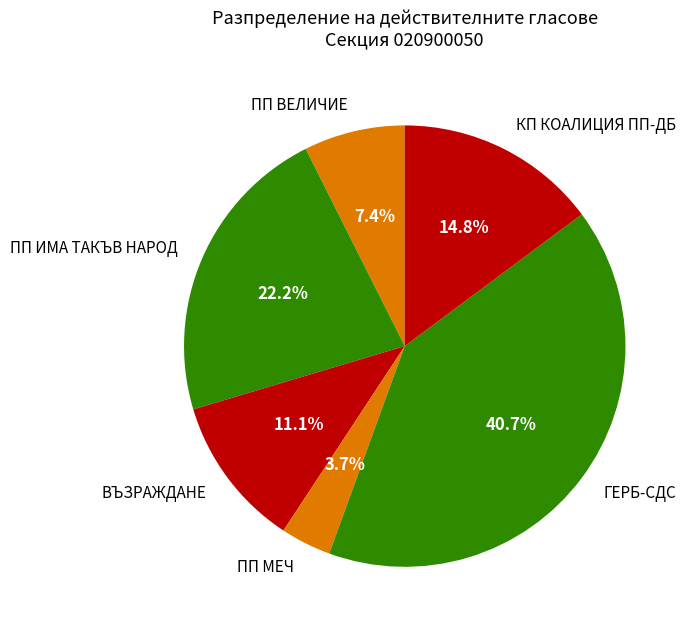

Rank the categories by value from highest to lowest.

ГЕРБ-СДС, ПП ИМА ТАКЪВ НАРОД, КП КОАЛИЦИЯ ПП-ДБ, ВЪЗРАЖДАНЕ, ПП ВЕЛИЧИЕ, ПП МЕЧ